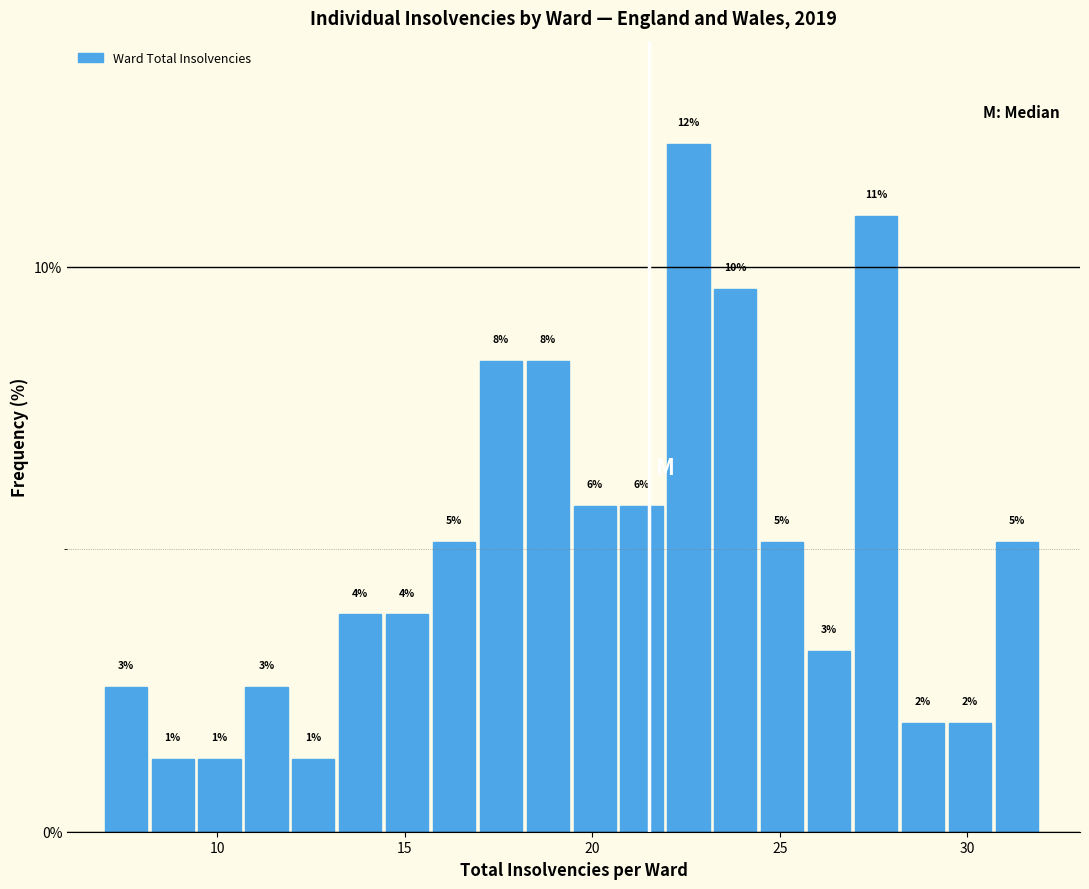

Read against the x-axis, roughly where is the centre of the tallest bar?

22.5